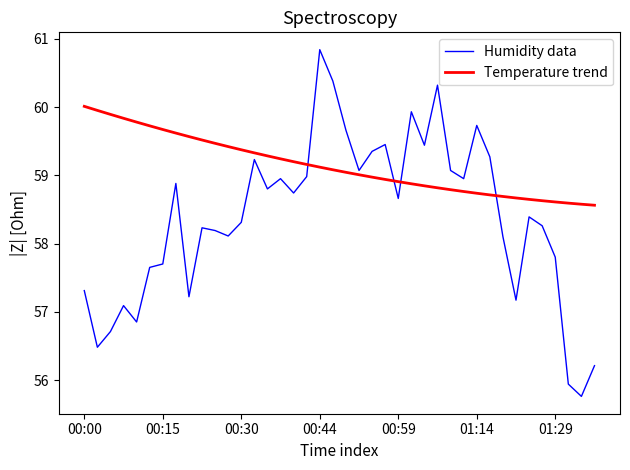

List the series in order of their peak value, highest first.

Humidity data, Temperature trend